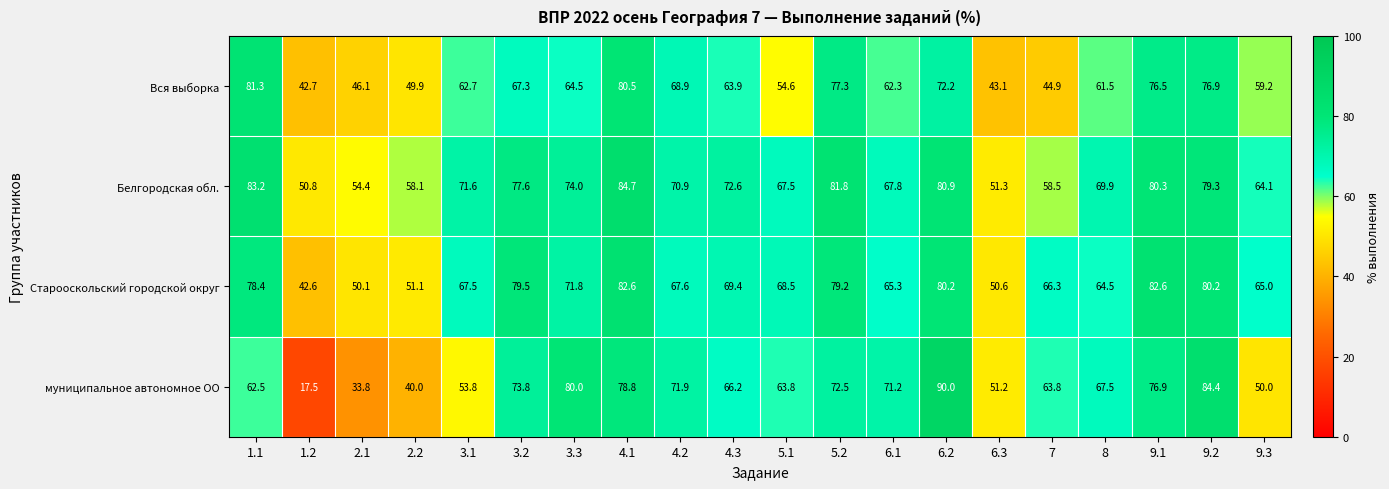

The value of Белгородская обл. at 5.1 is 37.5. True or false?

False